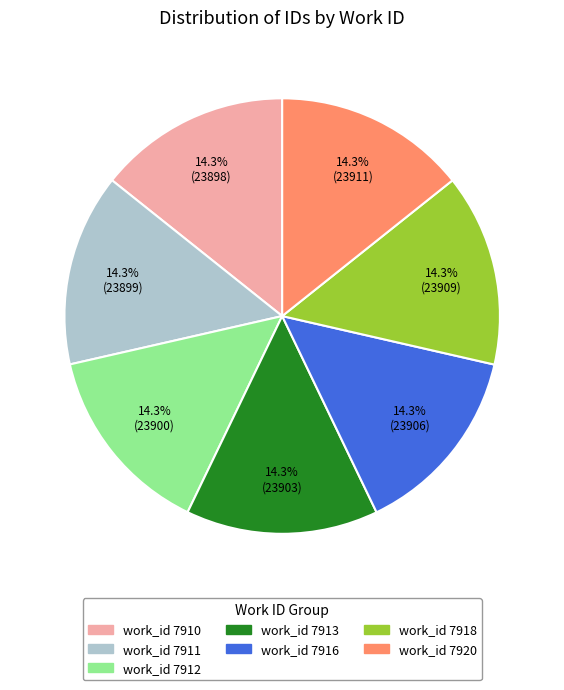

To the nearest percent, what portion does work_id 7913 represent?

14%